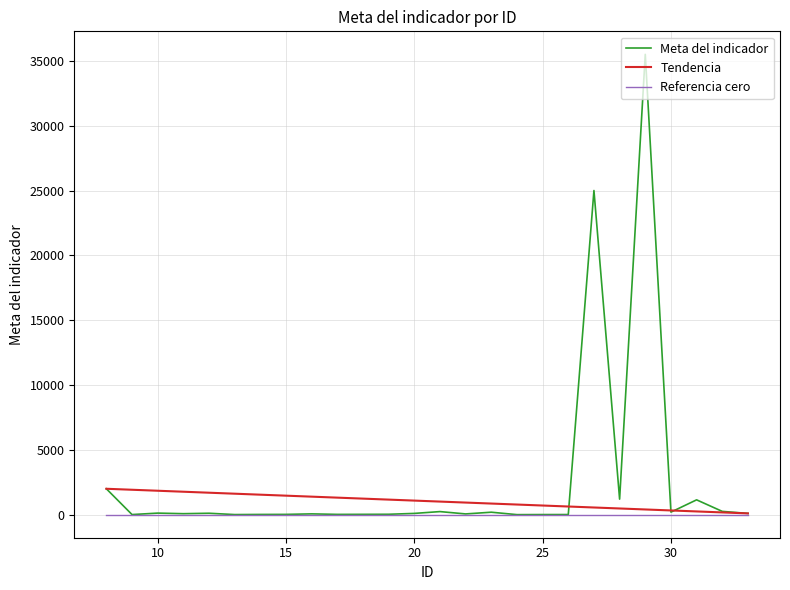

What is the maximum value shown in the chart?

35500